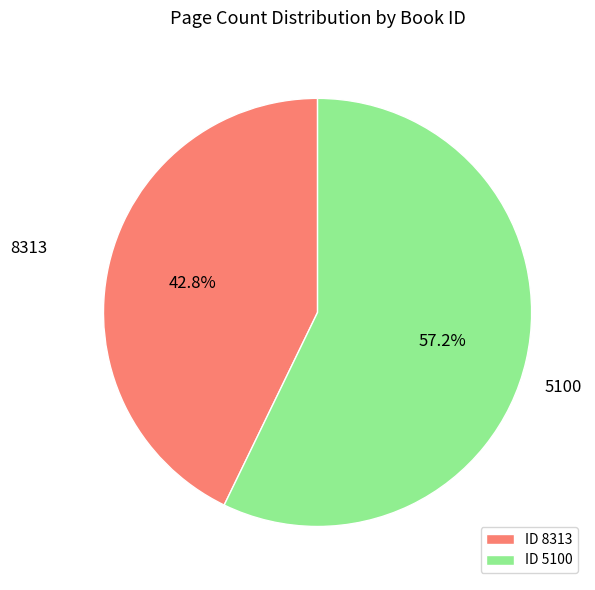

To the nearest percent, what is the difference between the largest and smallest slice percentages?

14%